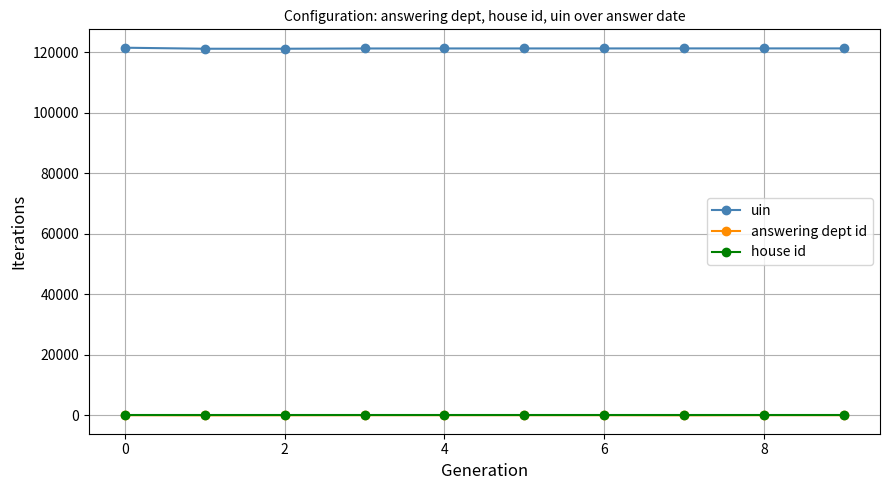

Which series has the largest total across all categories?

uin